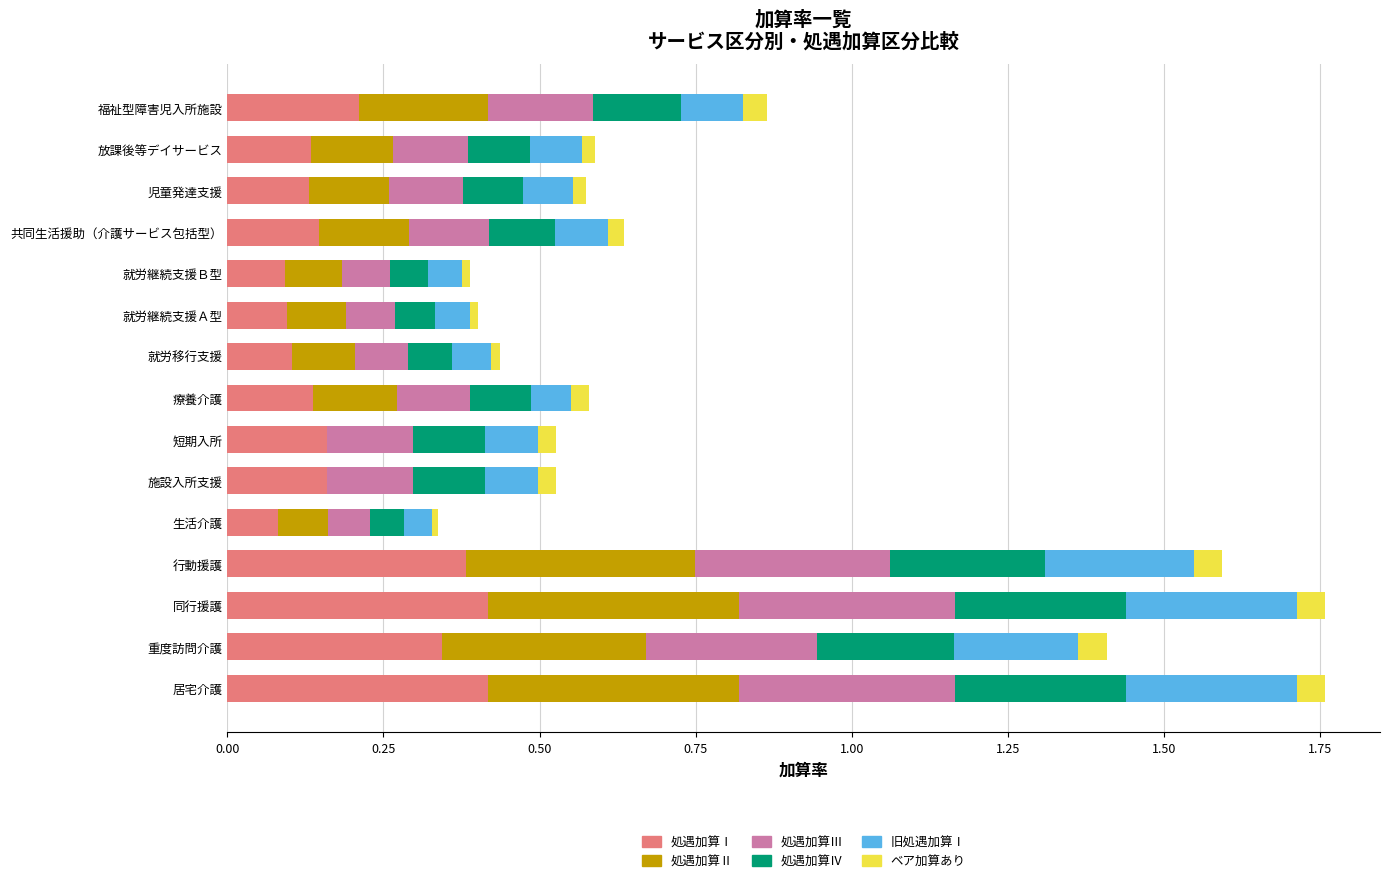

Is it true that 処遇加算Ⅰ equals 0.1 at 療養介護?

True